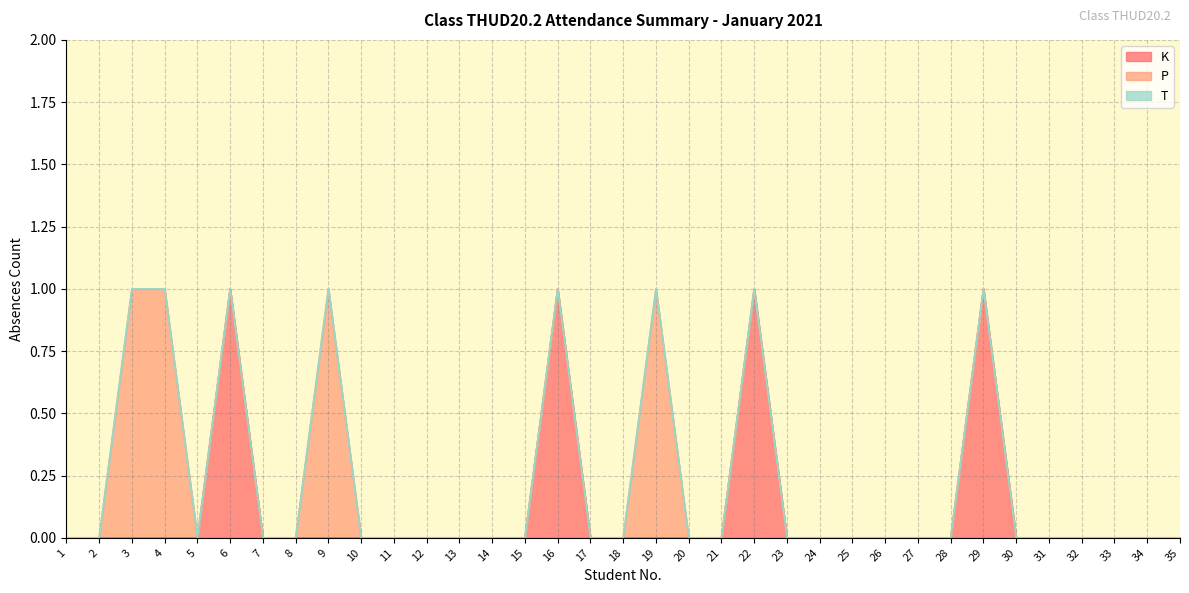

Is the value of T at 33 greater than the value of P at 19?

No